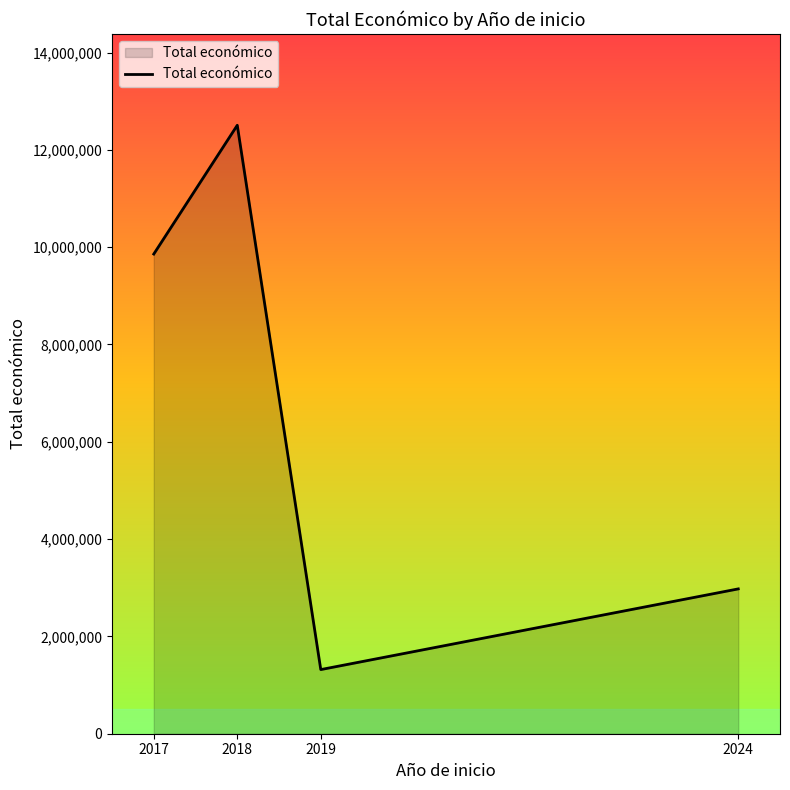

What is the difference between the values at 2017 and 2024?

6882007